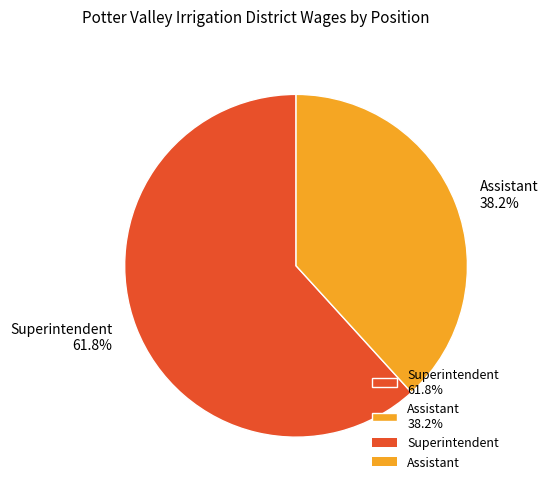

Which category has the smallest portion of the pie?

Assistant